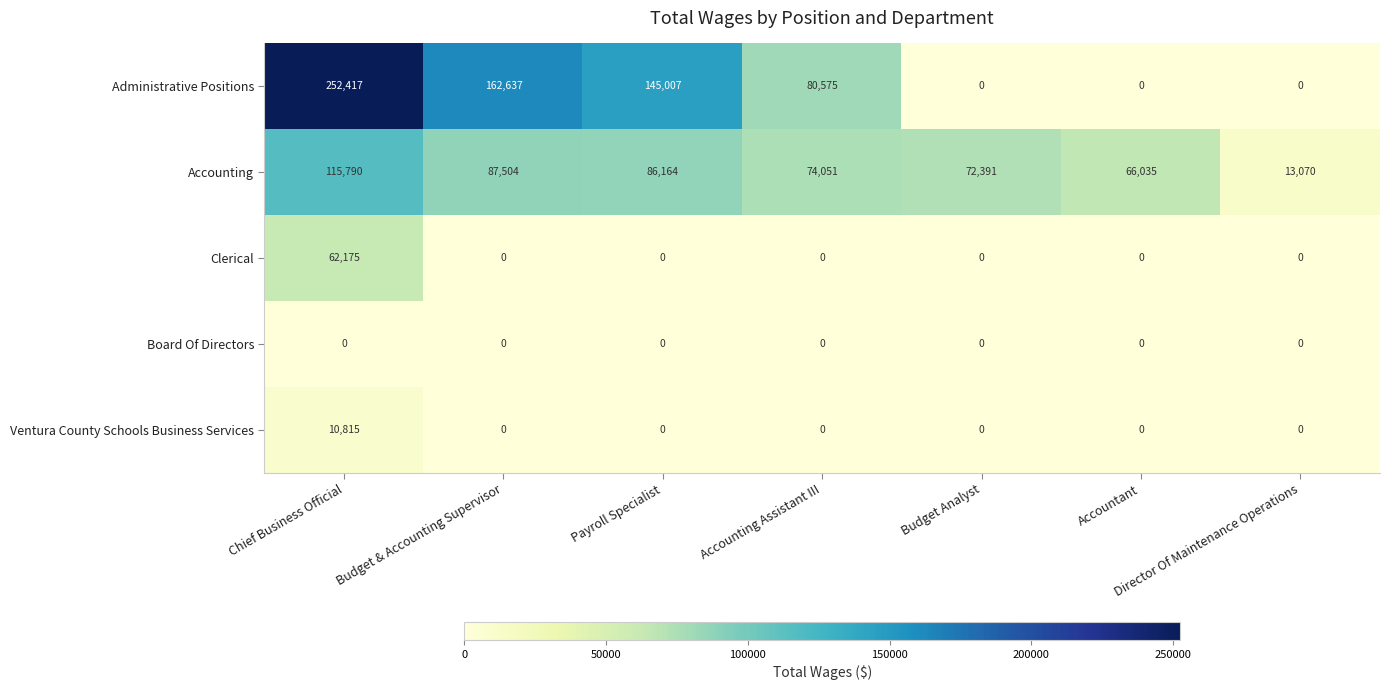

What is the difference between the highest and lowest values at Budget Analyst?

72391